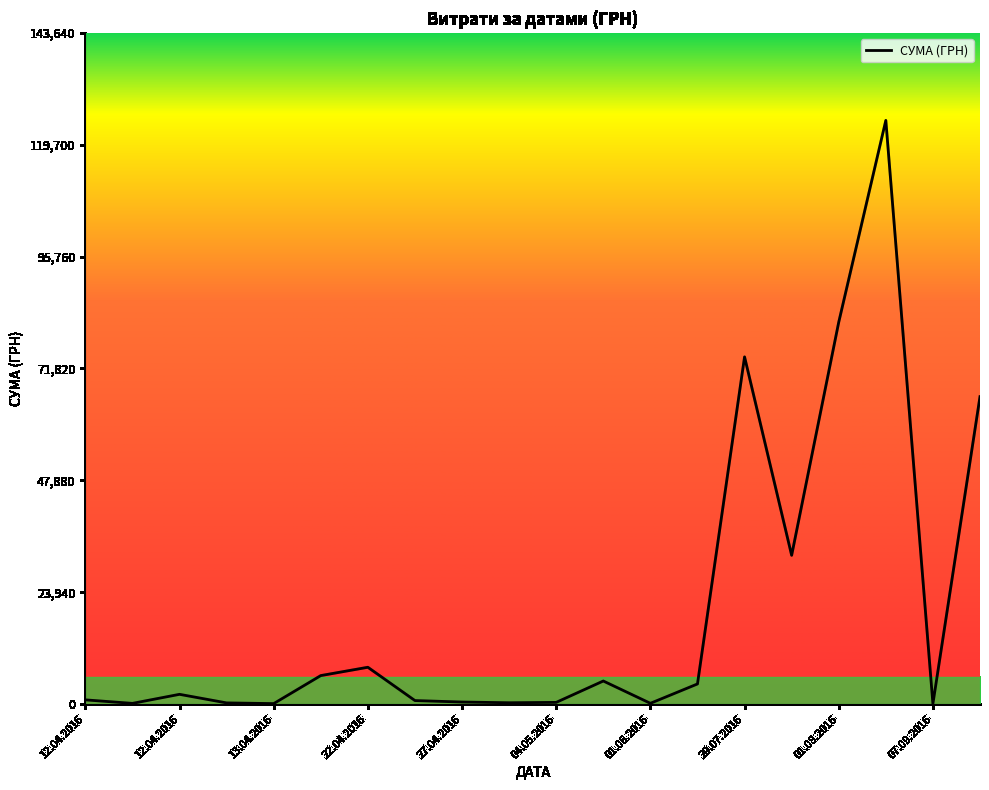

What is the difference between the maximum and minimum values?

124820.3